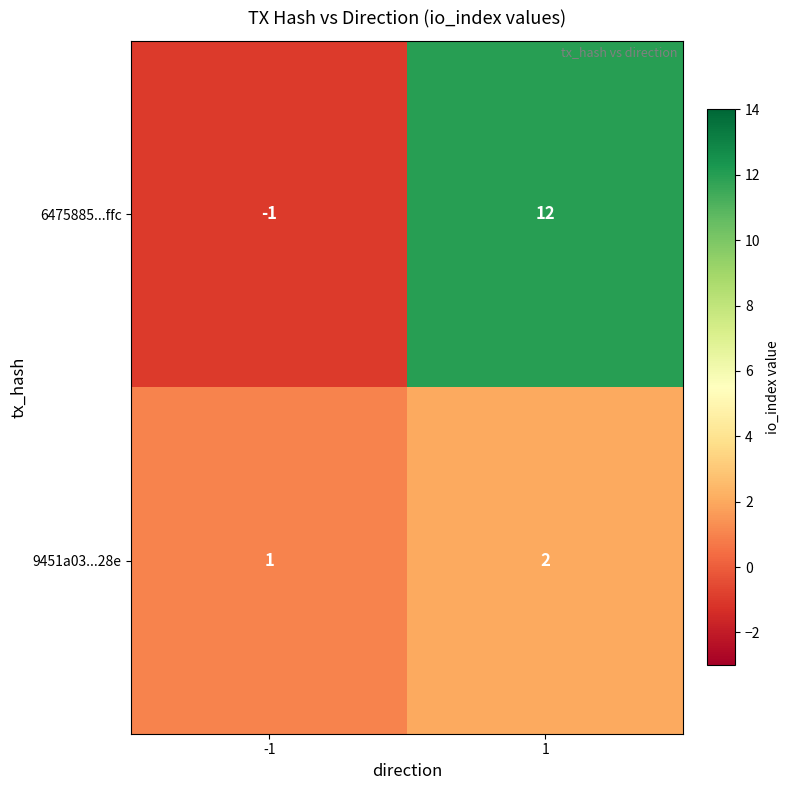

Reading right to left, transcribe all the data shown in this chart.

6475885...ffc: 12	-1
9451a03...28e: 2	1